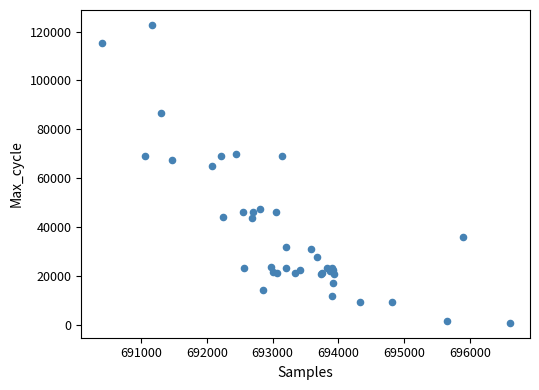

What Y value in the scatter plot is closest to 61848?

65059